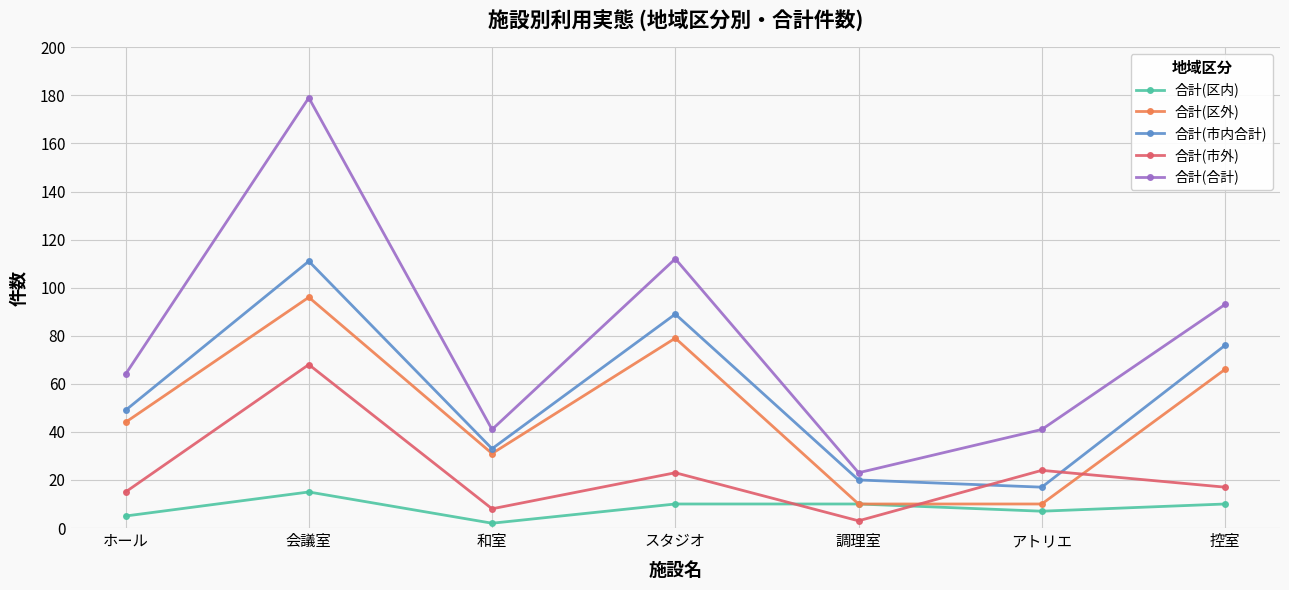

Where is 合計(区外) nearest to the value 53?

ホール